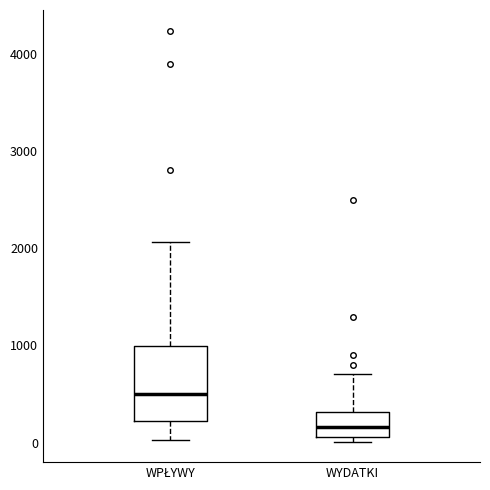

Where is the lower edge of the box for WYDATKI on the y-axis? The values are not printed on the chart, so give them approximately, as read against the axis.

100